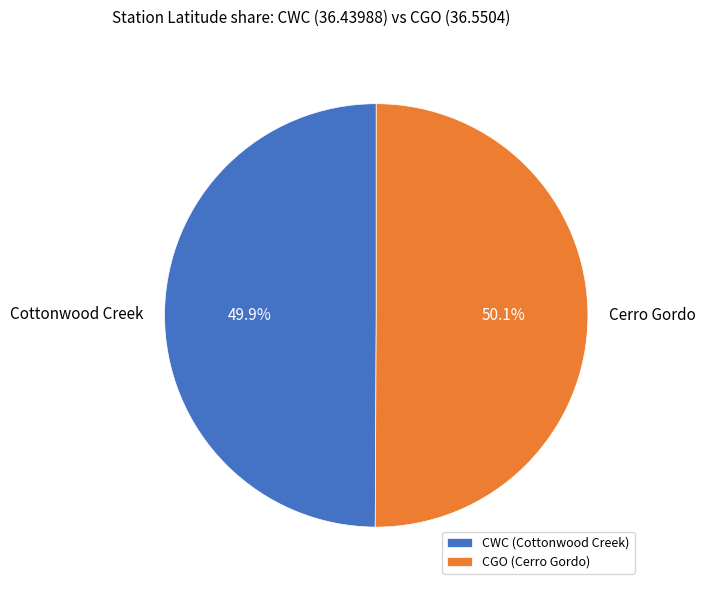

To the nearest percent, what is the combined percentage of CWC and CGO?

100%